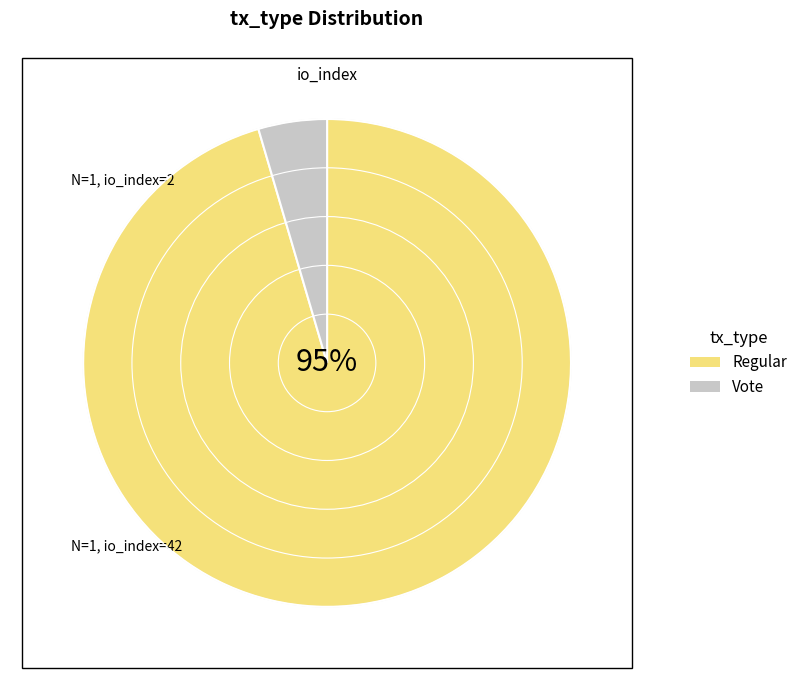

Which slice is the smallest?

Vote